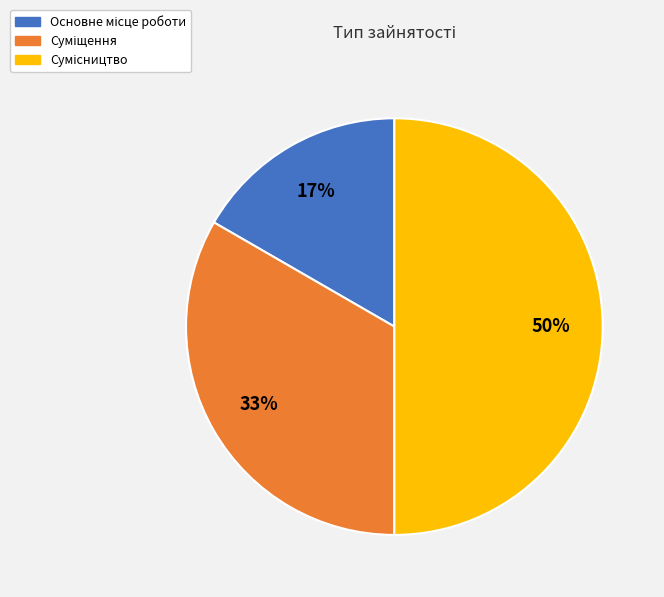

To the nearest percent, what is the average slice percentage?

33%